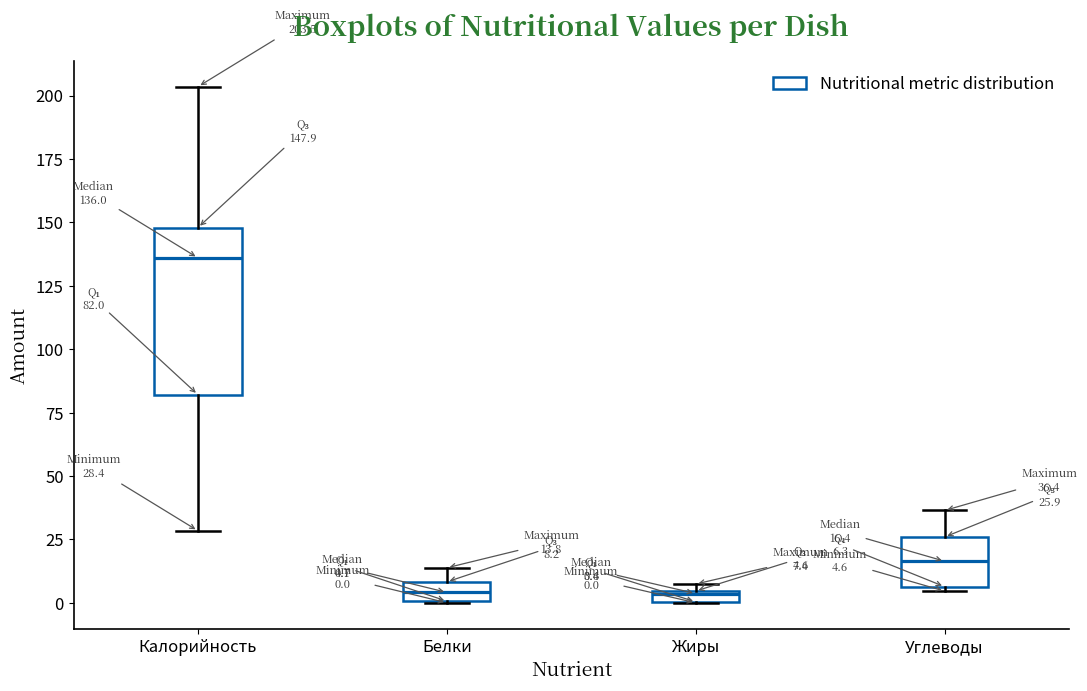

Which box has the highest median line?

Калорийность